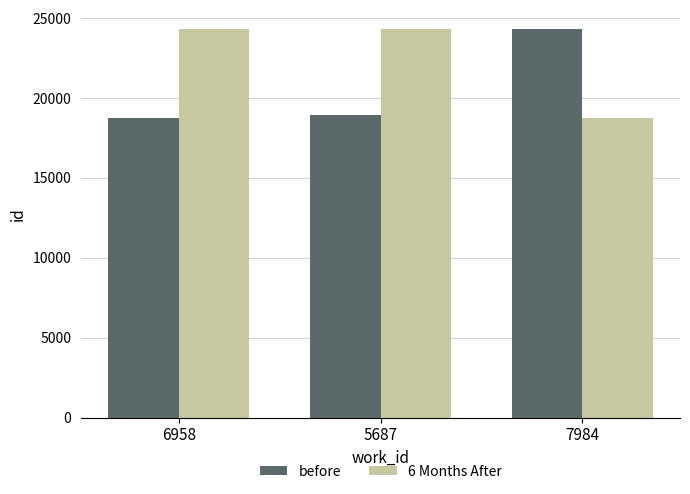

What is the label of the 2nd bar from the right?

5687